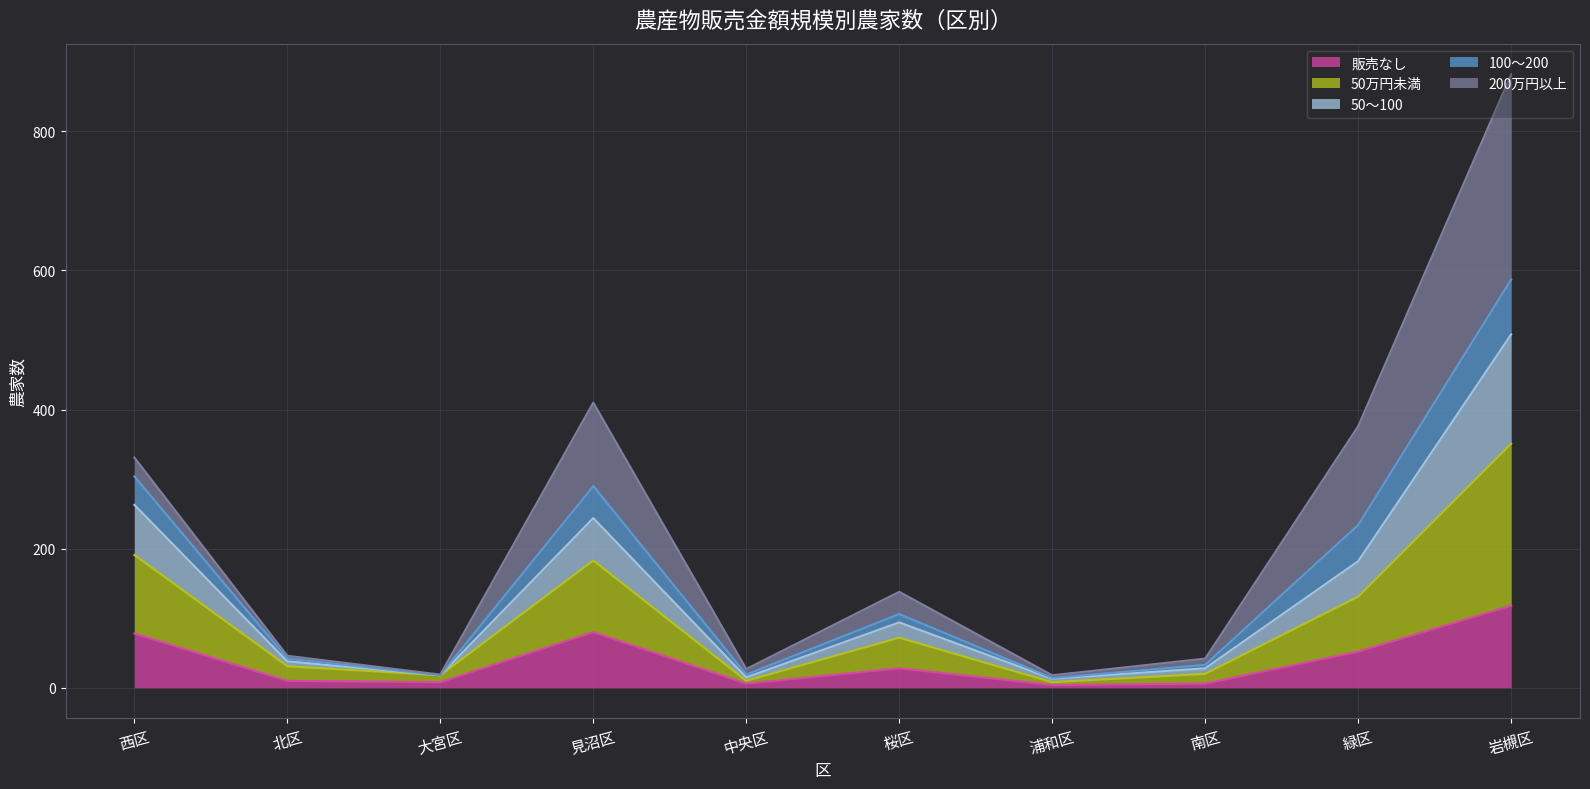

What is the highest value of the 販売なし series?

118